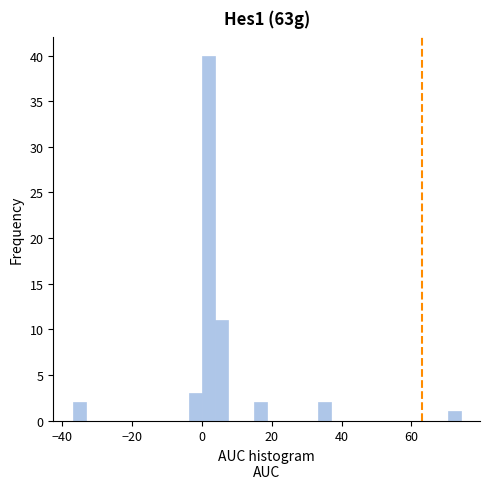

Around what value on the x-axis is the tallest bar? Give the approximate position of its centre, as read against the axis.

2